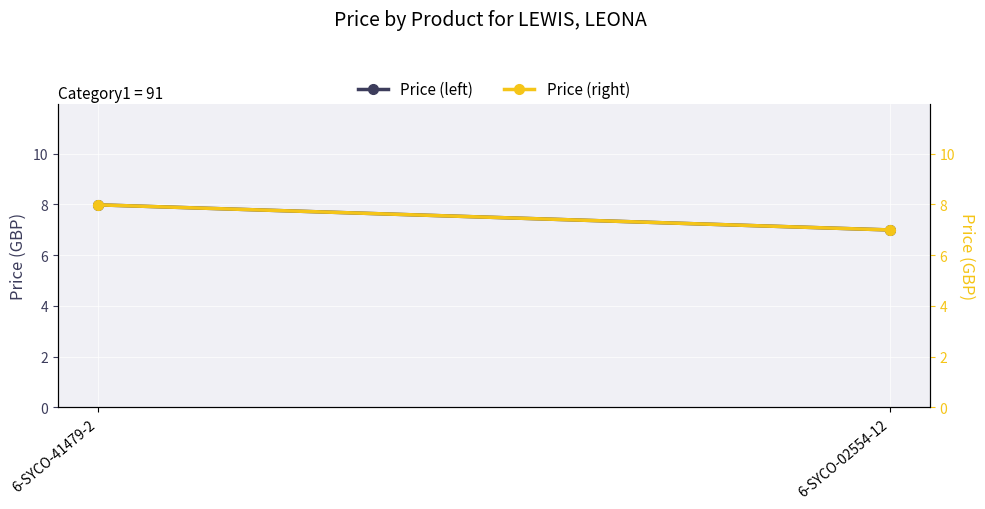

The value of Price (right axis) at 6-SYCO-41479-2 is 3.9. True or false?

False